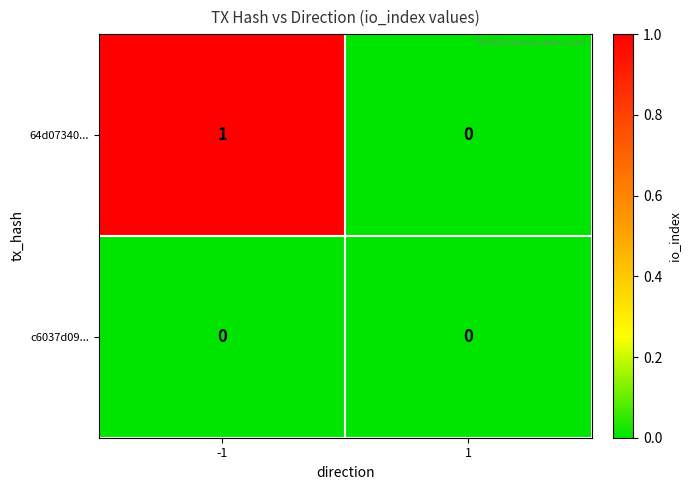

True or false: c6037d09... has a value of 0 at 1.

True